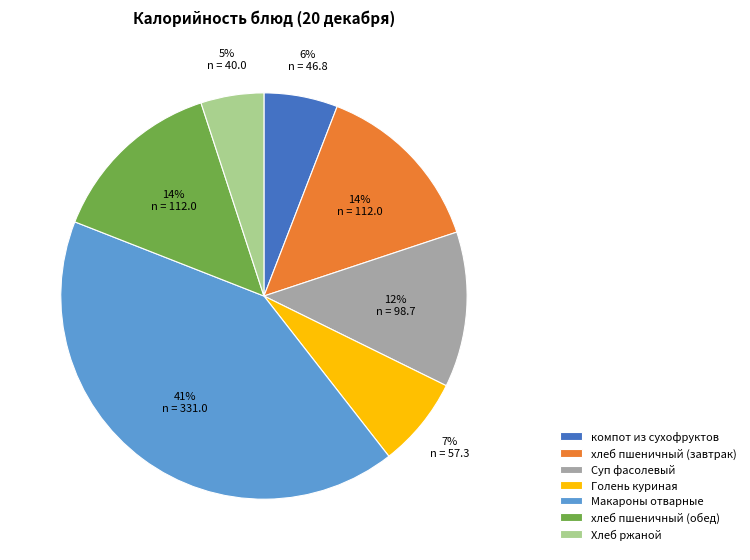

Does Хлеб ржаной represent more than half of the total?

No